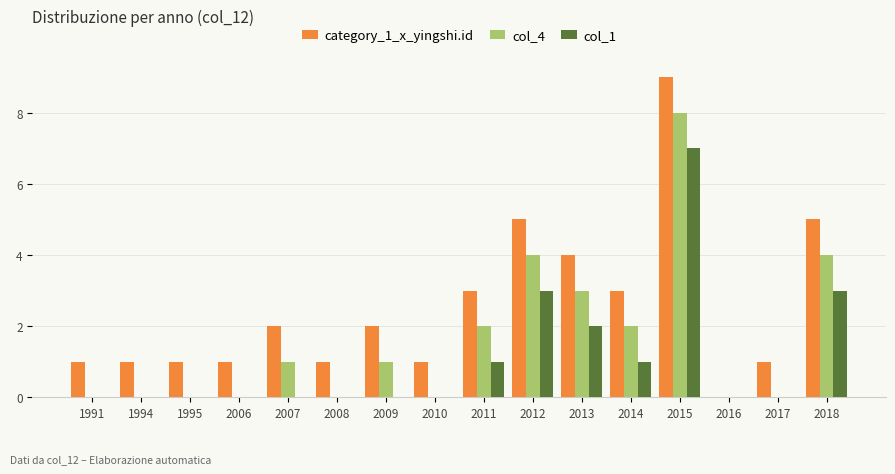

Which series has the largest total across all categories?

category_1_x_yingshi.id